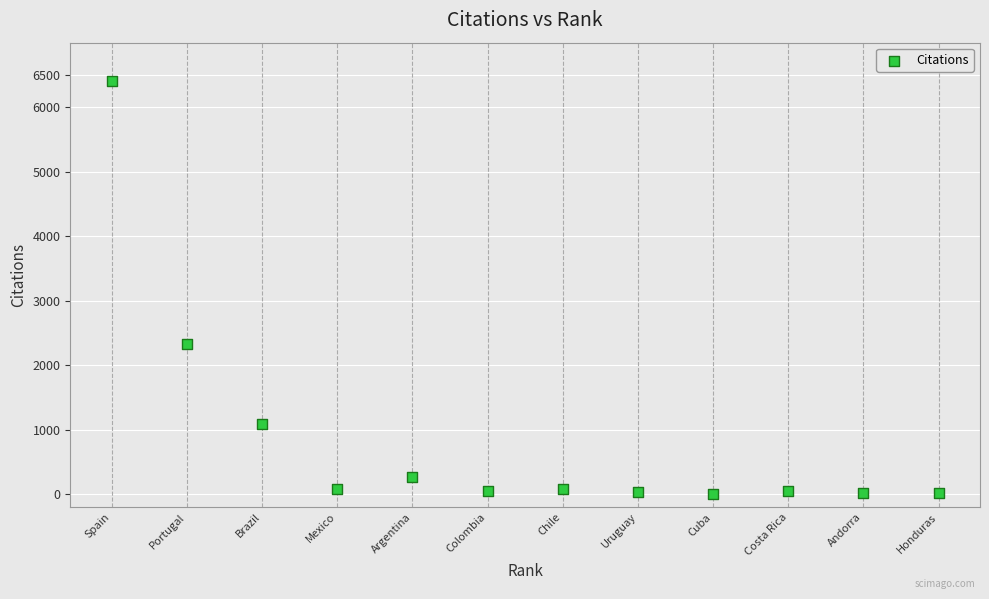

What is the average Y value?

869